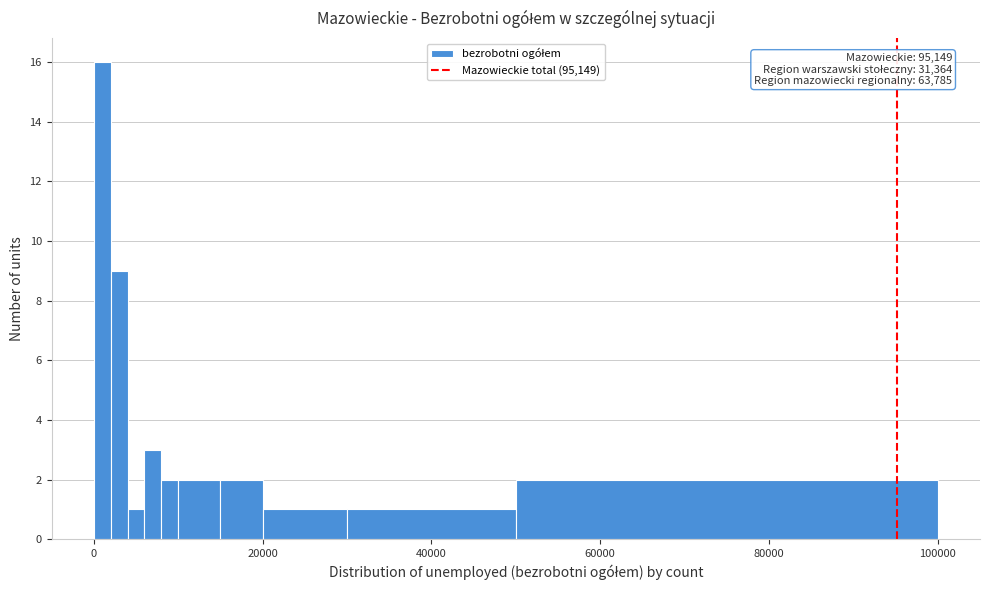

Around what value on the x-axis is the tallest bar? Give the approximate position of its centre, as read against the axis.

2000